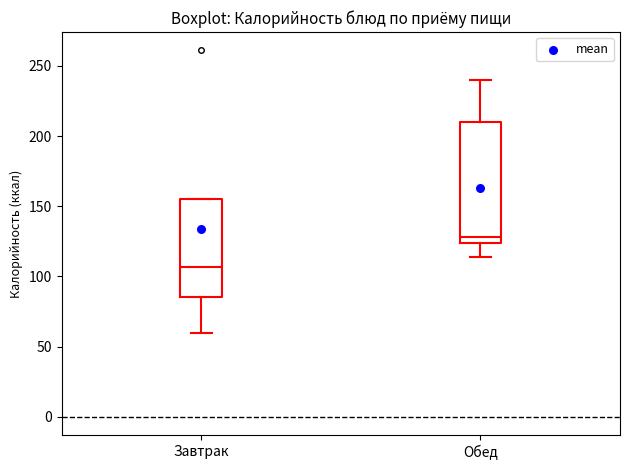

Which box is the tallest, from its lower edge to its upper edge?

Обед